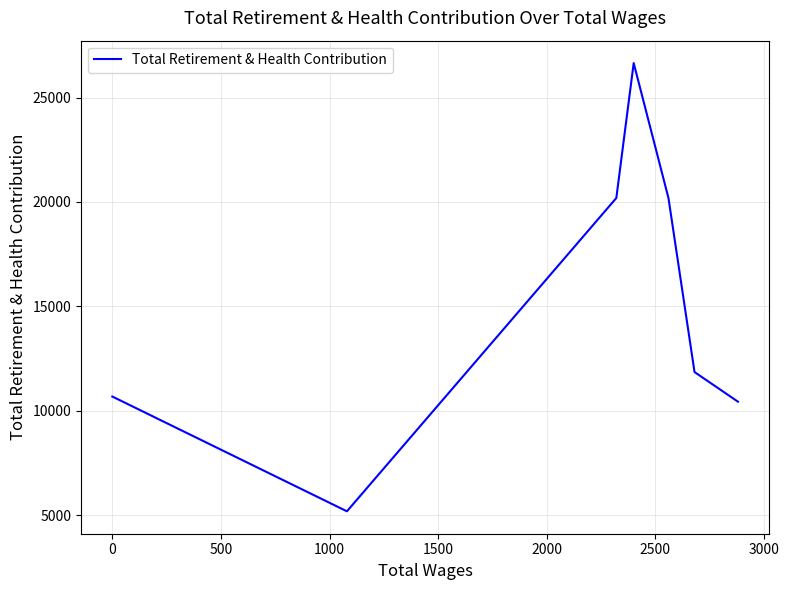

True or false: the data shows 5977 at 1000.

False